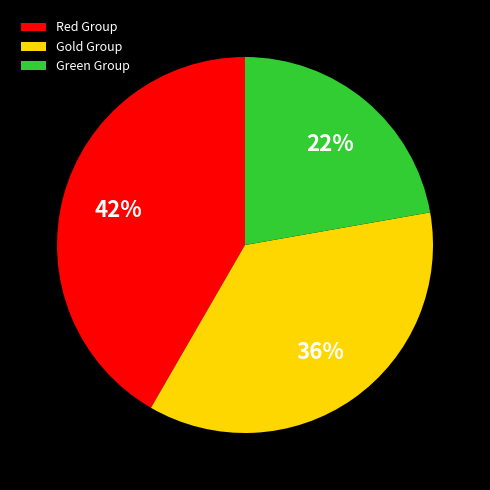

To the nearest percent, what is the average slice percentage?

33%